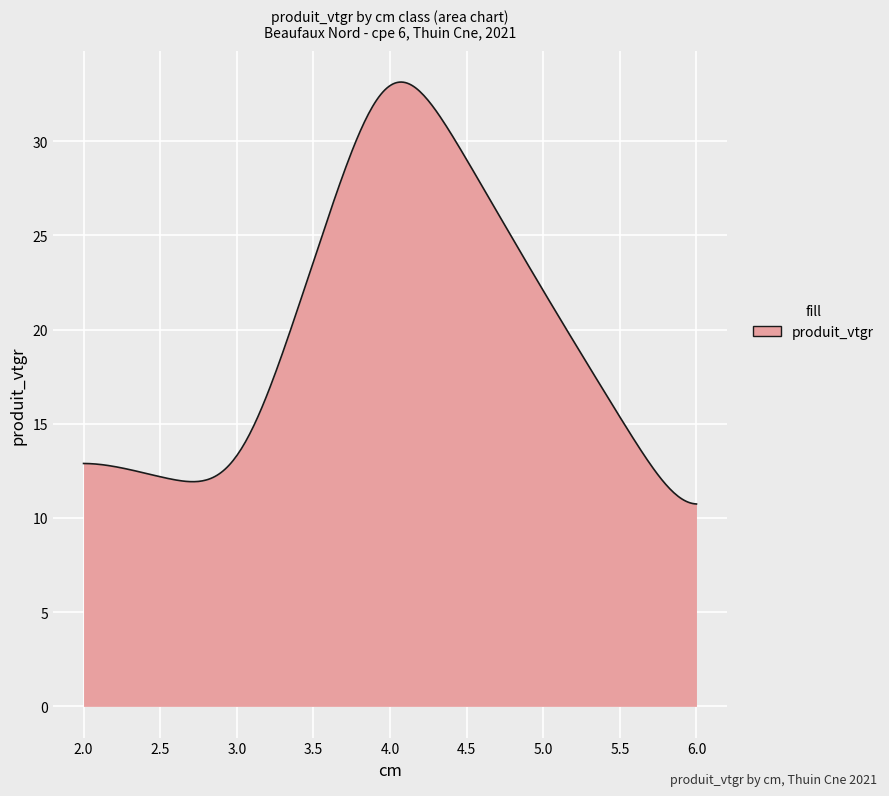

What is the difference between the maximum and minimum values?

22.4